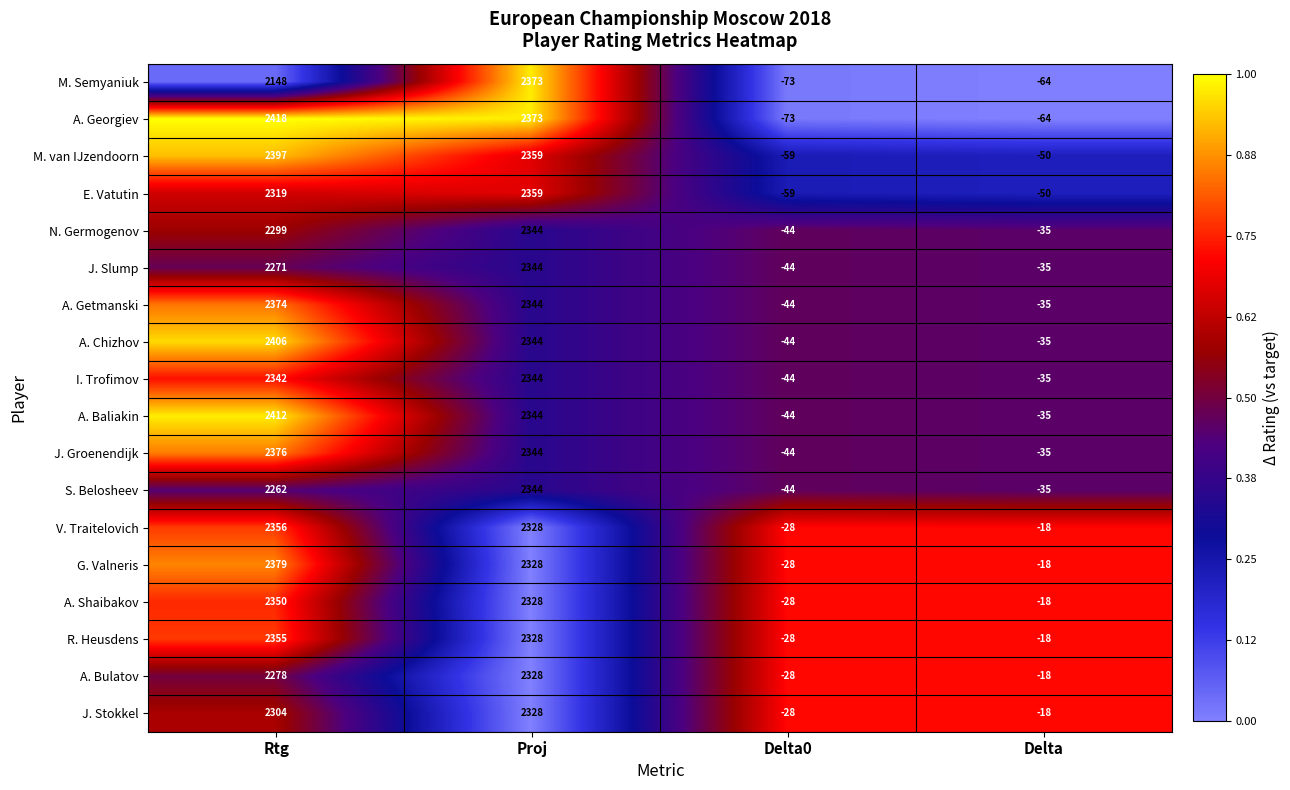

How many distinct data groups are displayed?

18